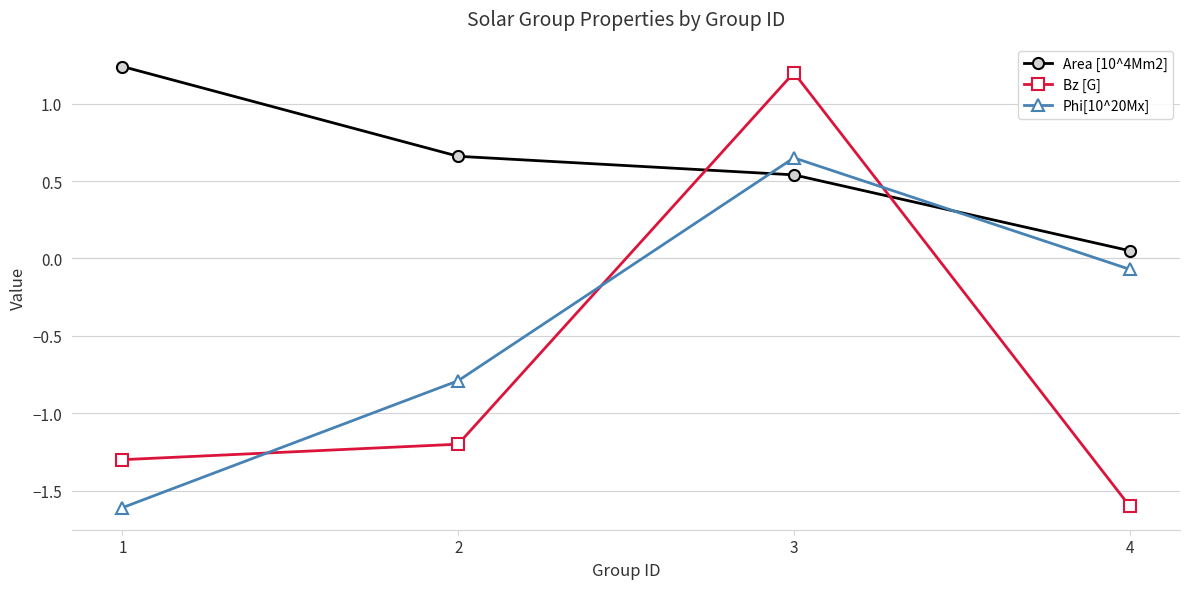

What is the difference between the highest and lowest values at 2?

1.9